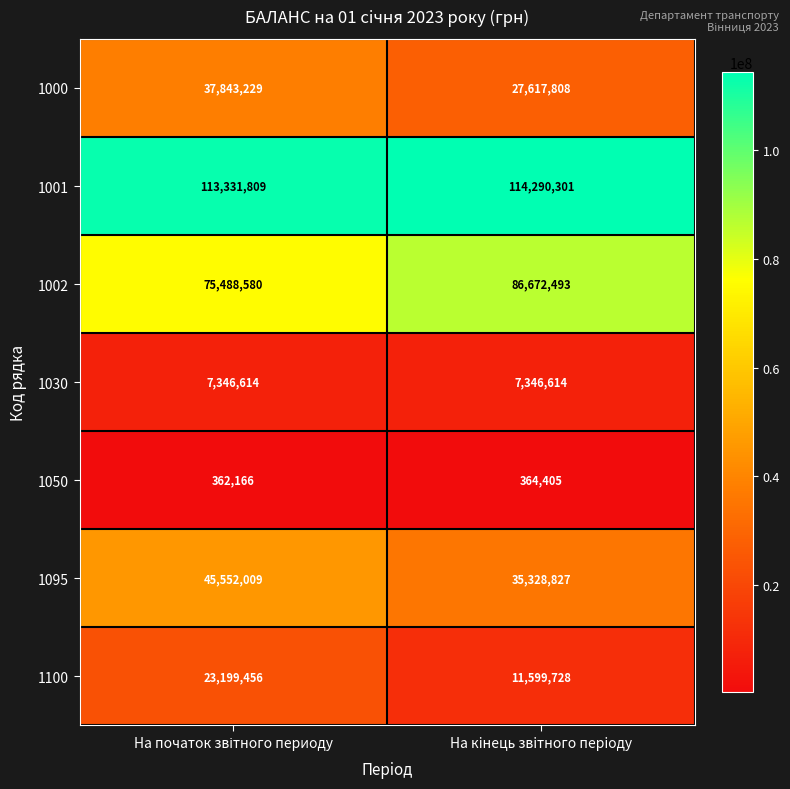

What value does the 1050 series have at На кiнець звiтного перiоду?

364405